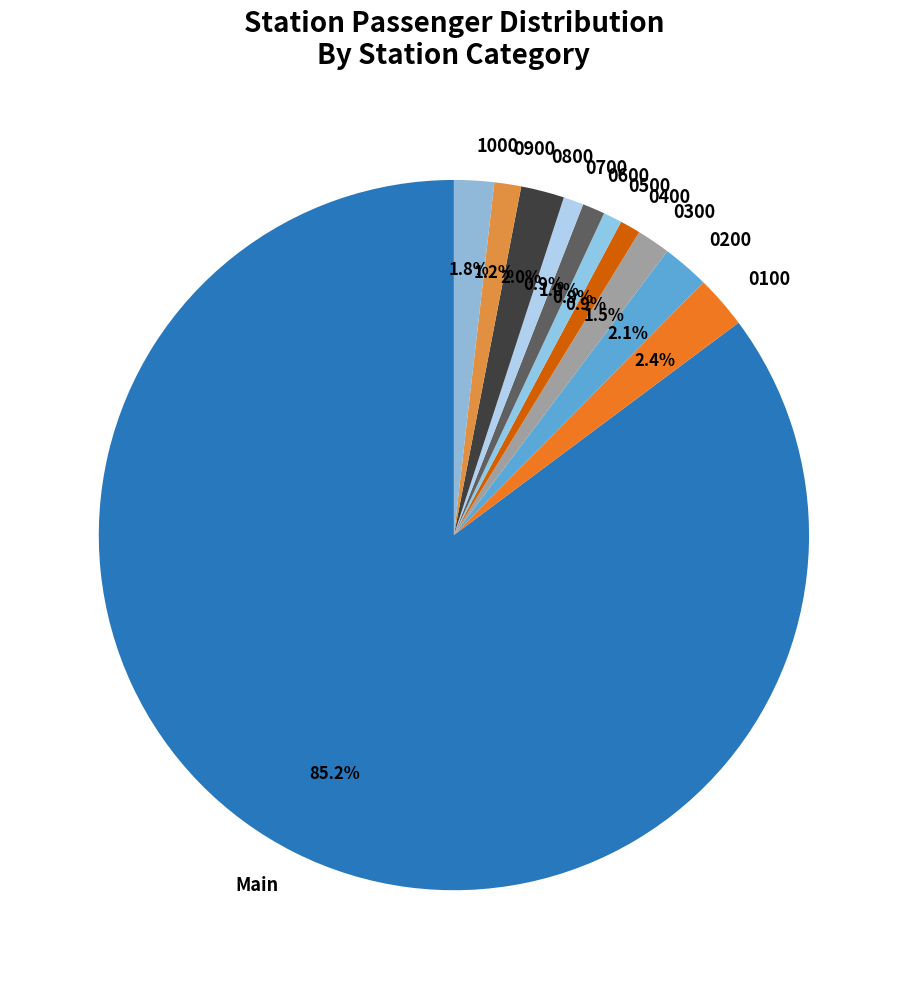

Which has a higher value, 0700 or 0300?

0300